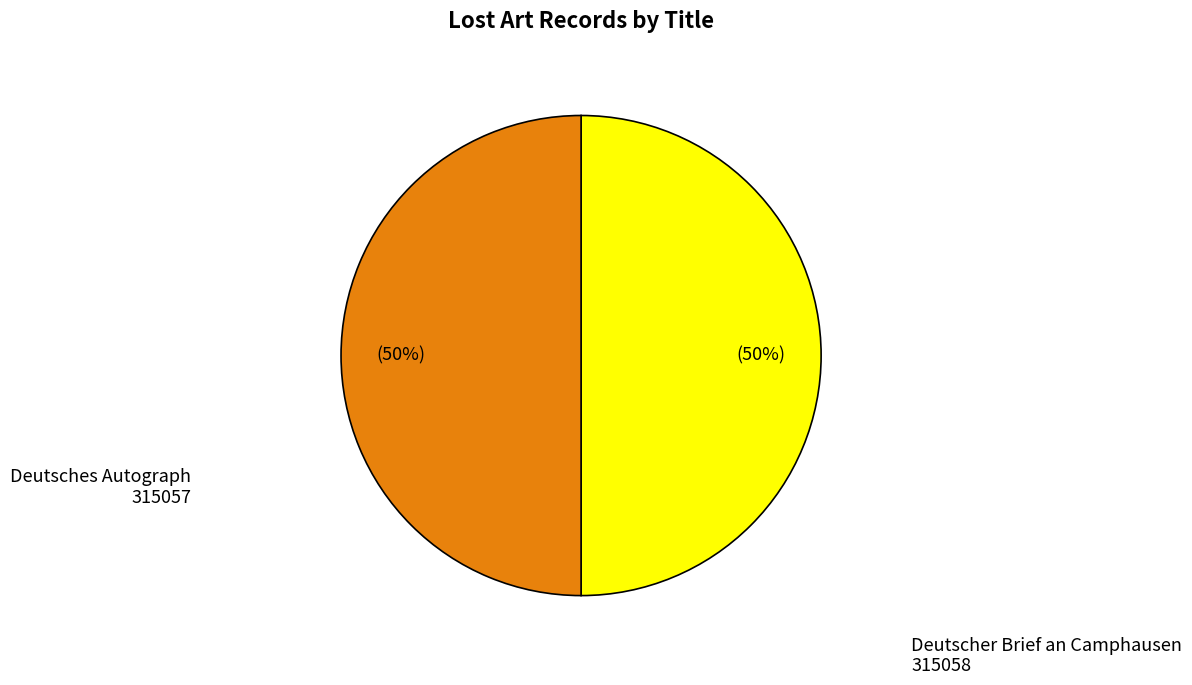

To the nearest percent, what is the average slice percentage?

50%